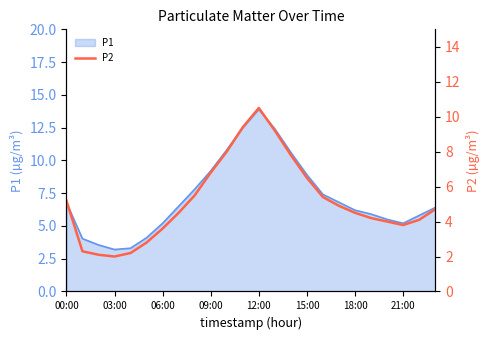

The P1 series shows 5.5 at 15:00. True or false?

False